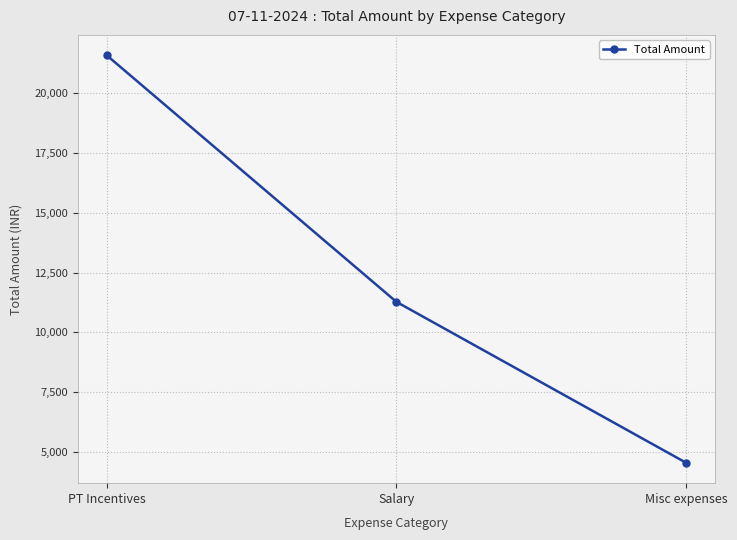

Which category has the highest value across all series?

PT Incentives